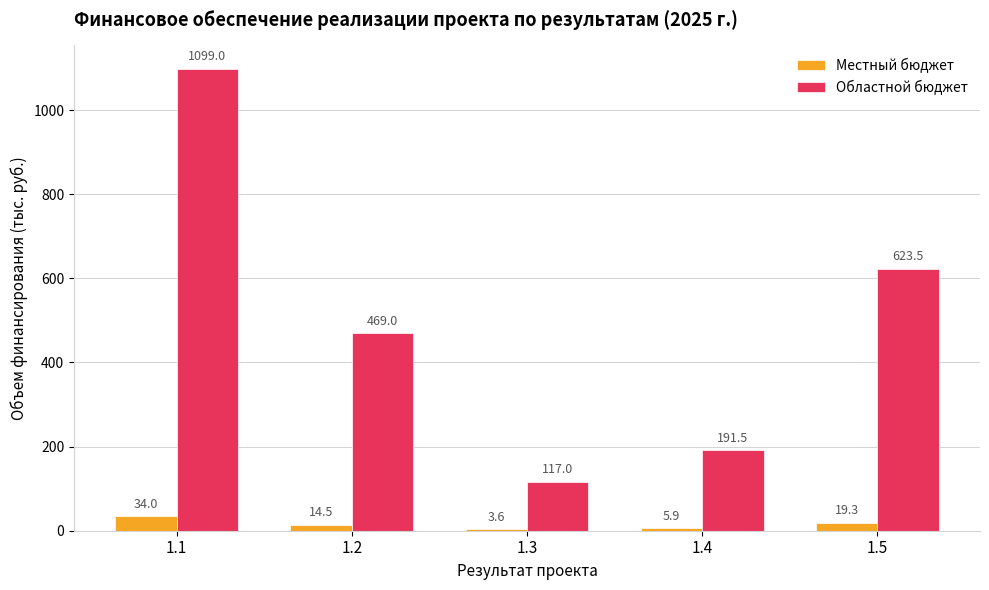

Rank the categories by Местный бюджет value from lowest to highest.

1.3, 1.4, 1.2, 1.5, 1.1